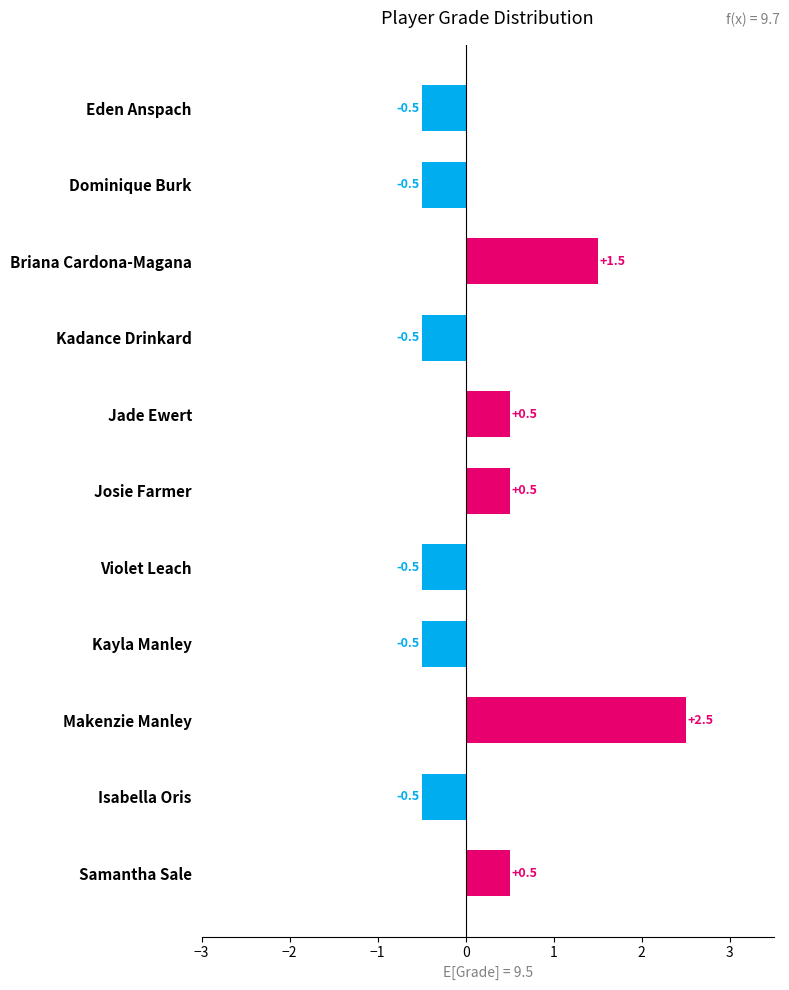

What is the minimum value shown in the chart?

-0.5